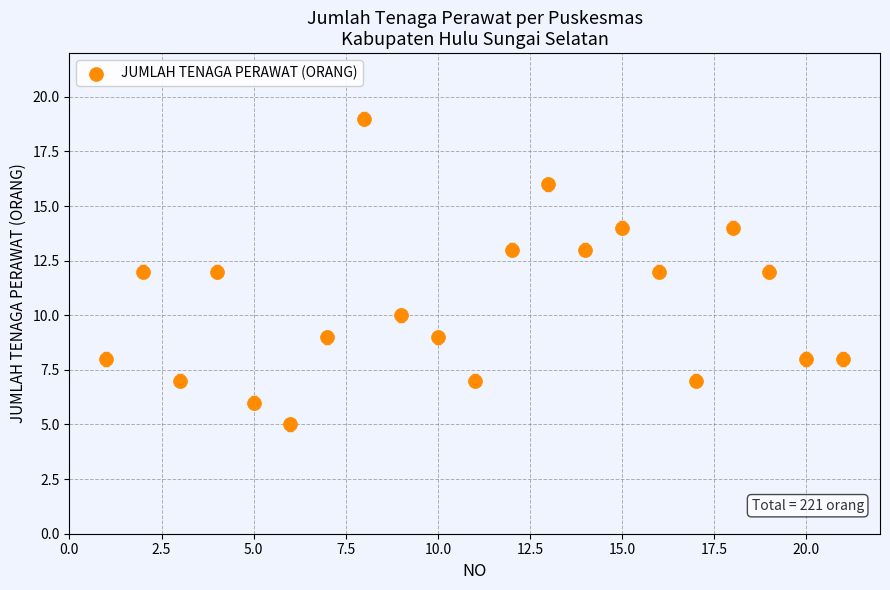

What is the range of Y values (max minus min)?

14